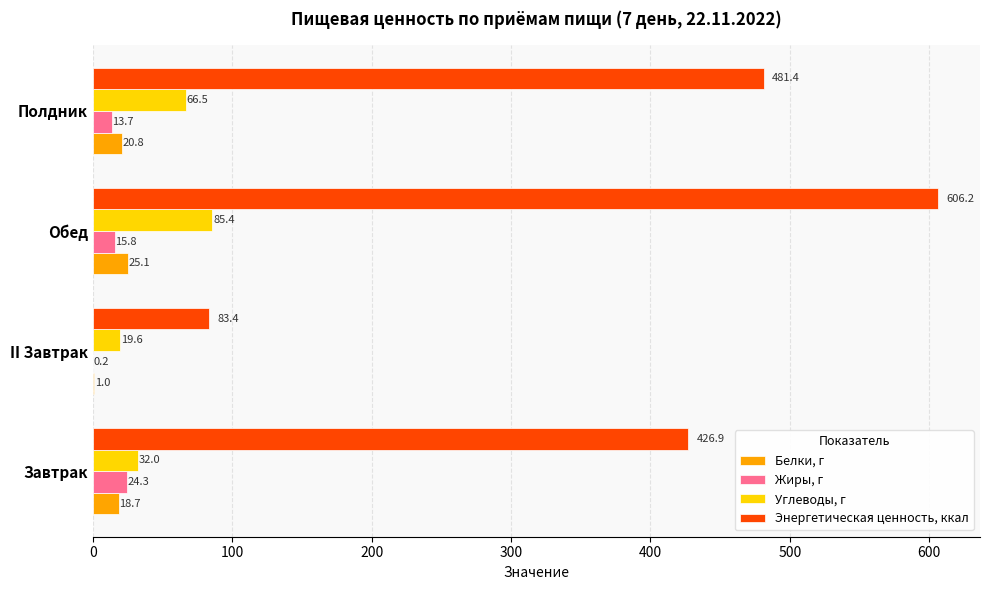

How many data points does each series have?

4